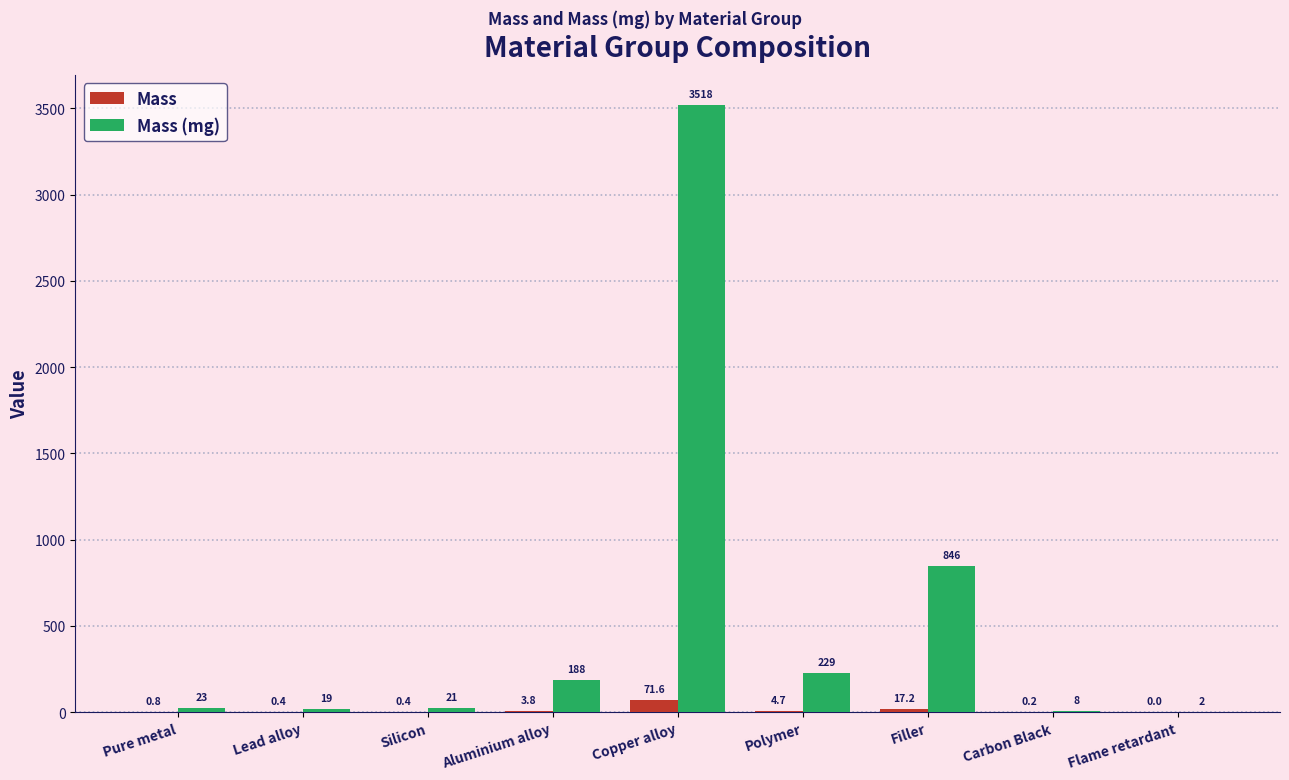

The Mass series shows 0.8 at Pure metal. True or false?

True